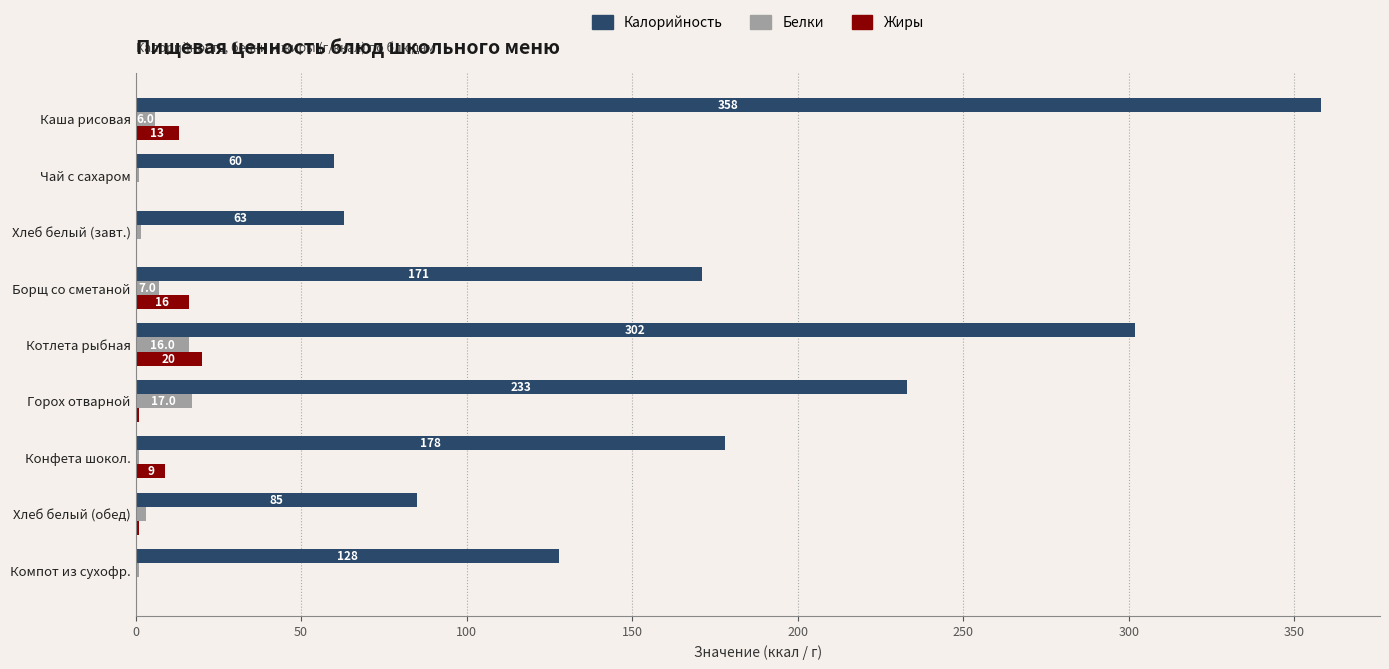

The value of Жиры at Горох отварной is 1.0. True or false?

True